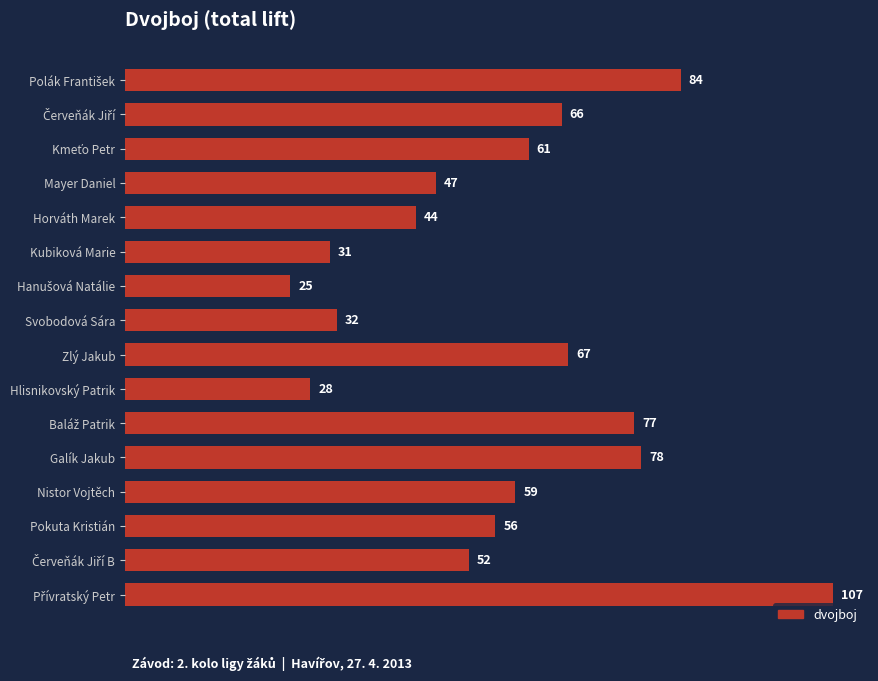

What is the difference between the maximum and minimum values?

82